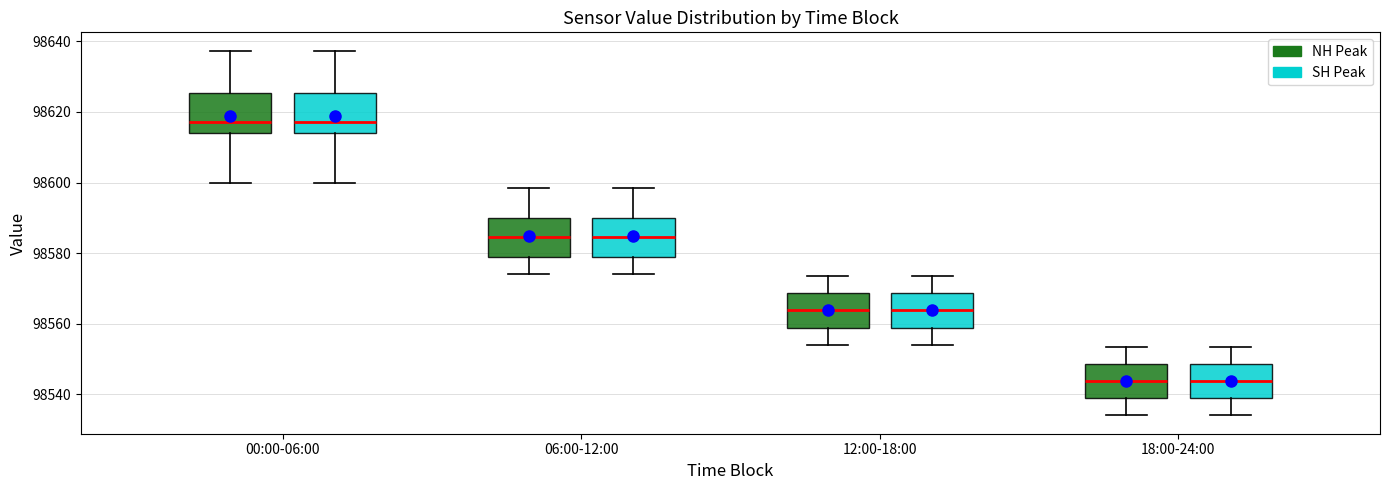

Where is the lower edge of the box for 12:00-18:00 (SH Peak) on the y-axis? The values are not printed on the chart, so give them approximately, as read against the axis.

98558